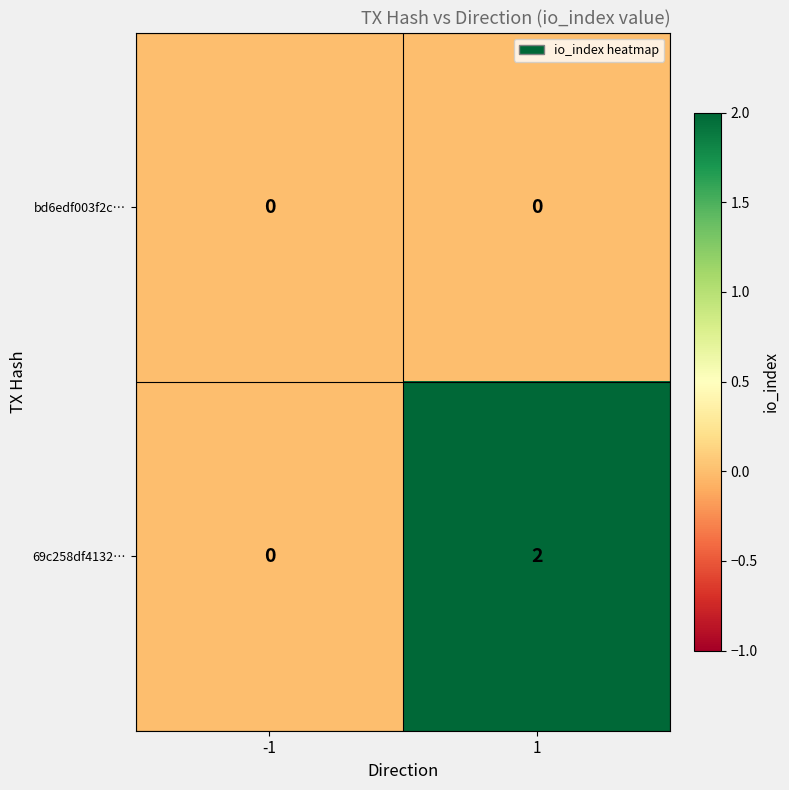

Between -1 and 1, which series saw the biggest shift?

69c258df4132…